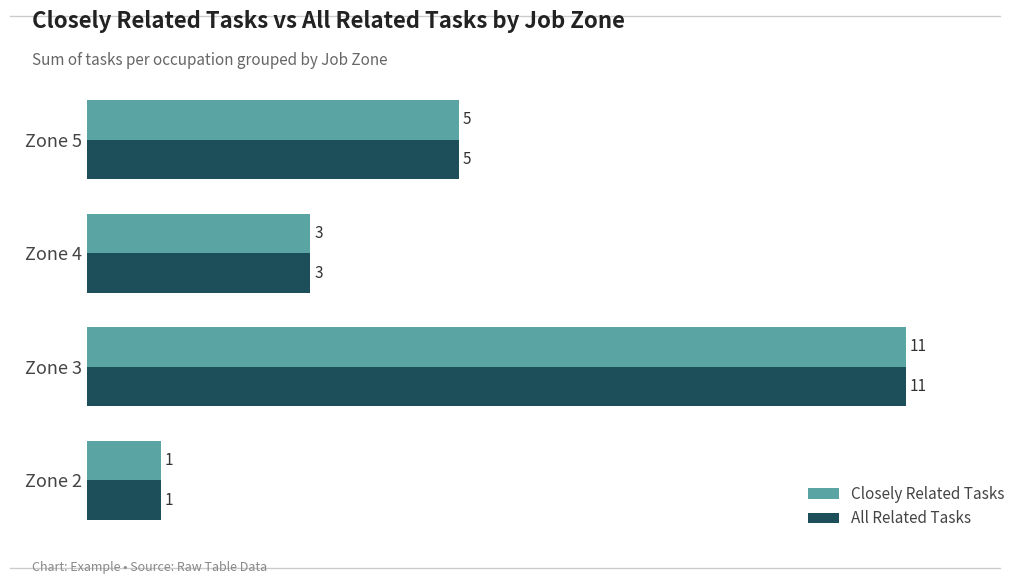

Rank the categories by Closely Related Tasks value from lowest to highest.

Zone 2, Zone 4, Zone 5, Zone 3